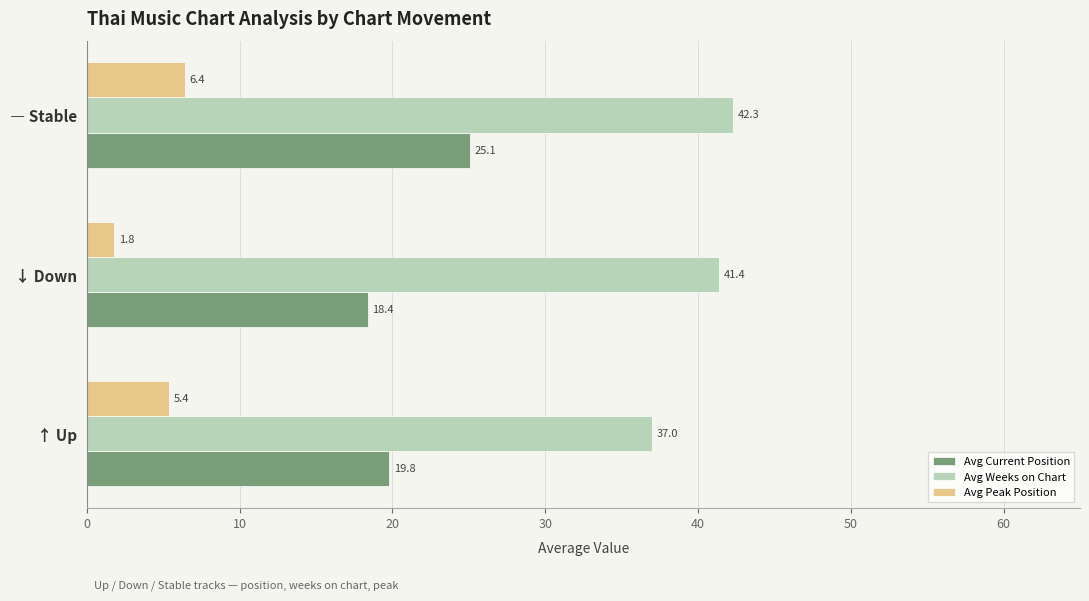

The value of Avg Current Position at ― Stable is 25.1. True or false?

True